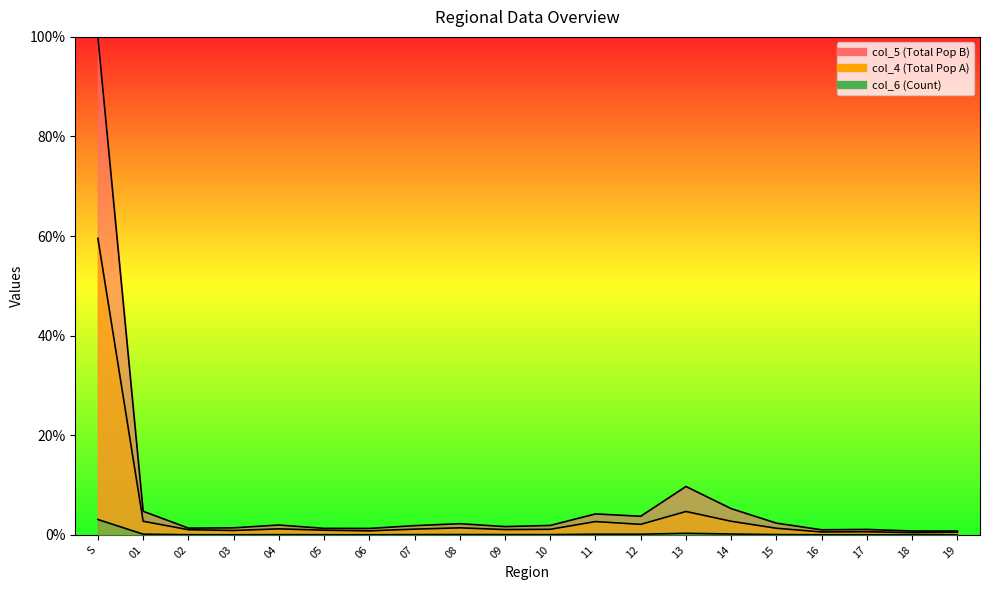

How many lines are shown in the chart?

3